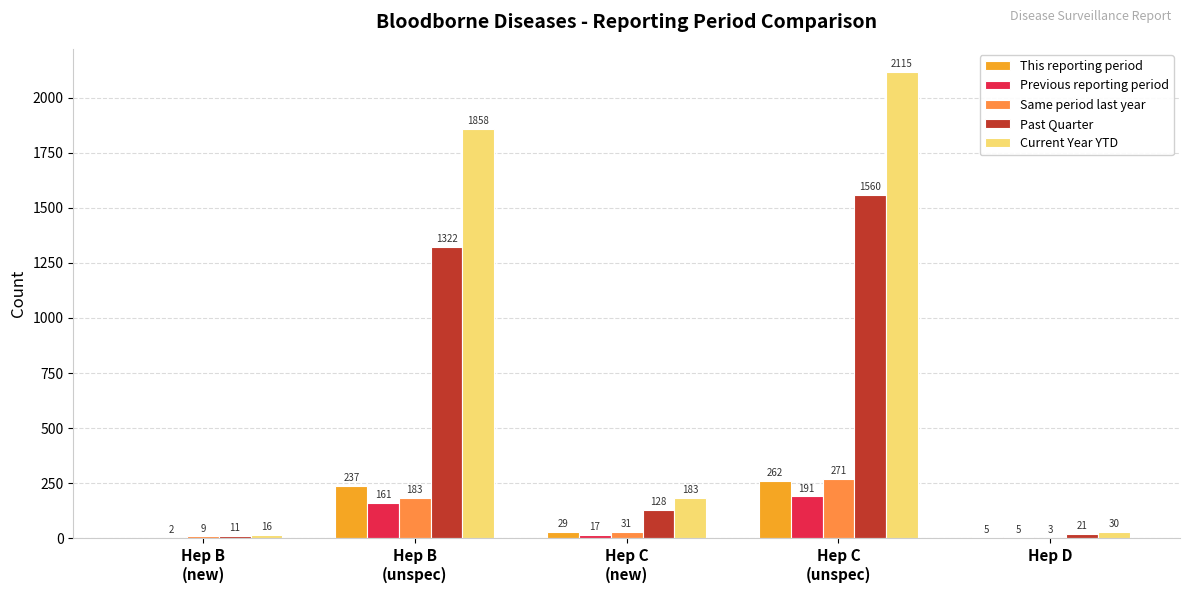

What is the sum of all Same period last year values?

497